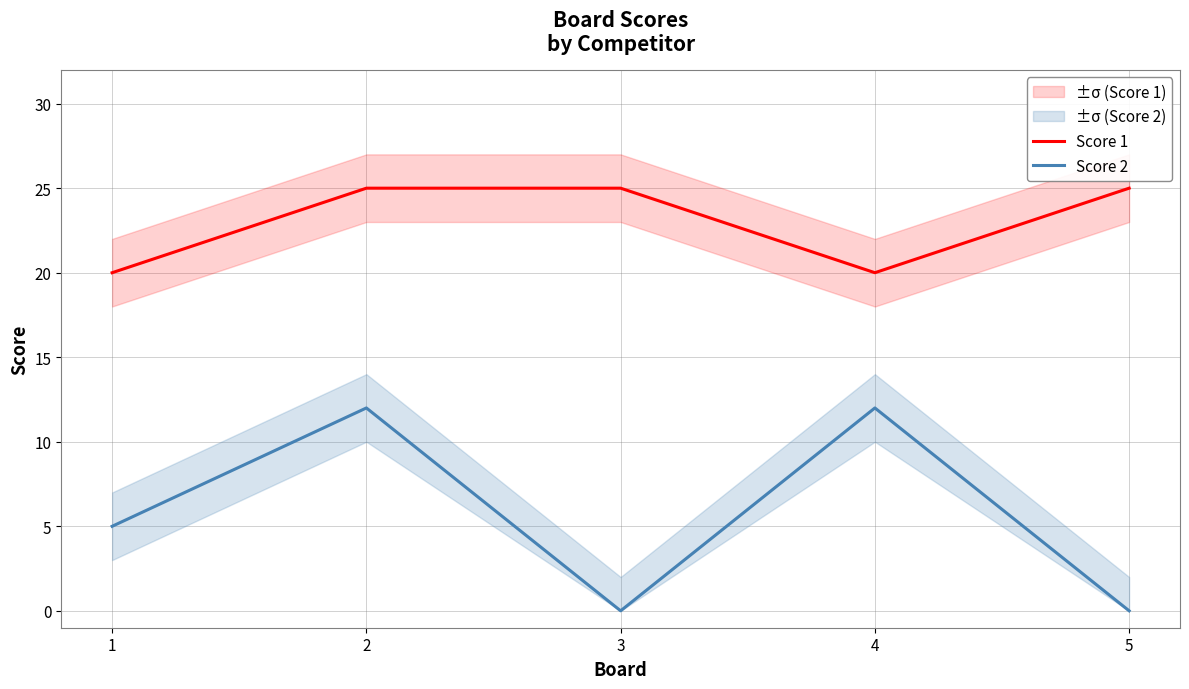

How many interior local peaks does the Score 2 series have?

2